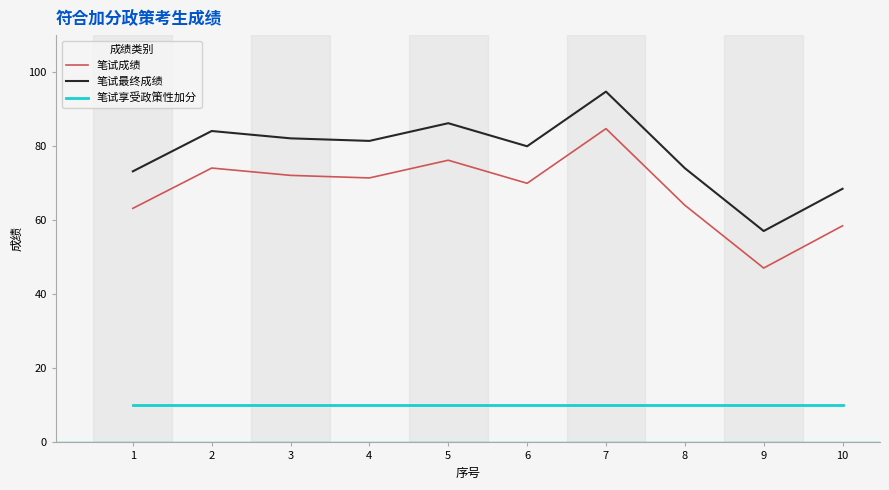

What is the difference between the 笔试成绩 values at 7 and 5?

8.5